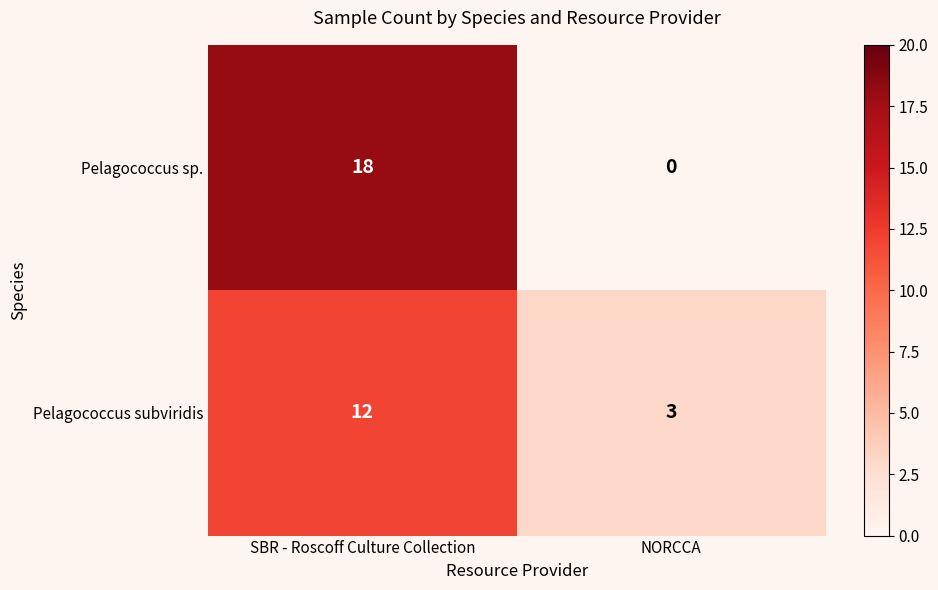

At which category is the sum across all series the highest?

SBR - Roscoff Culture Collection